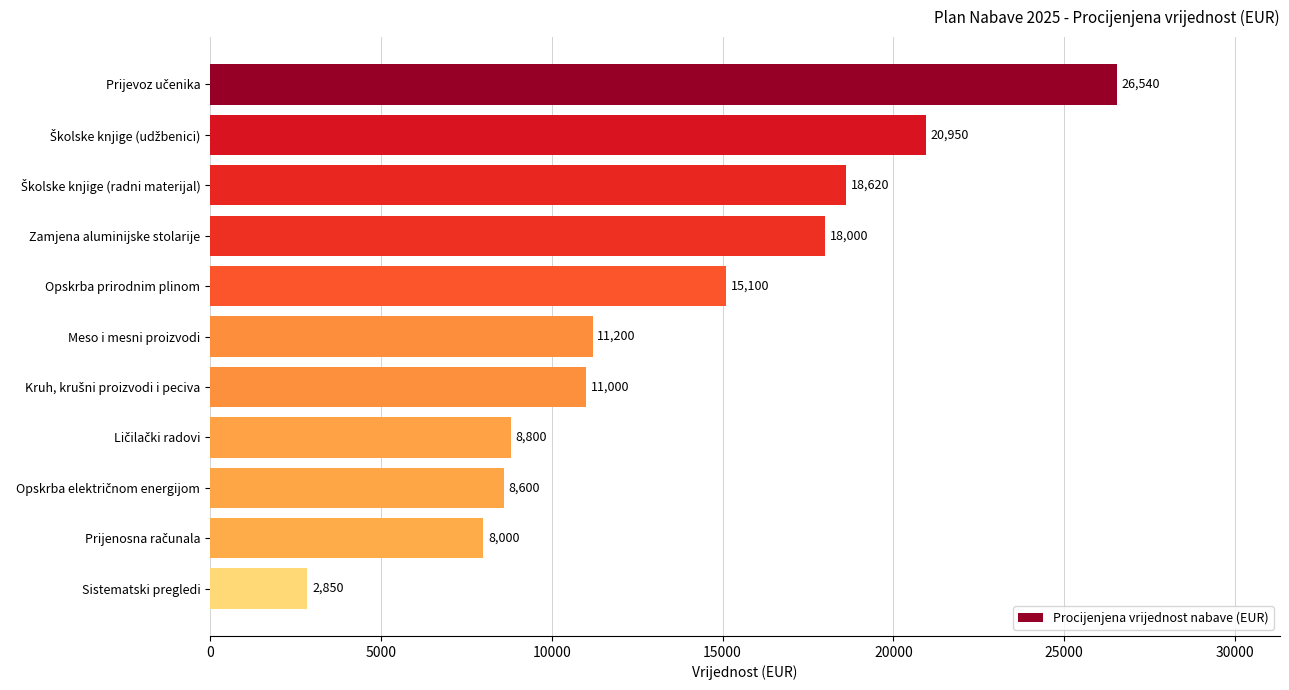

What is the label of the 7th bar from the bottom?

Opskrba prirodnim plinom